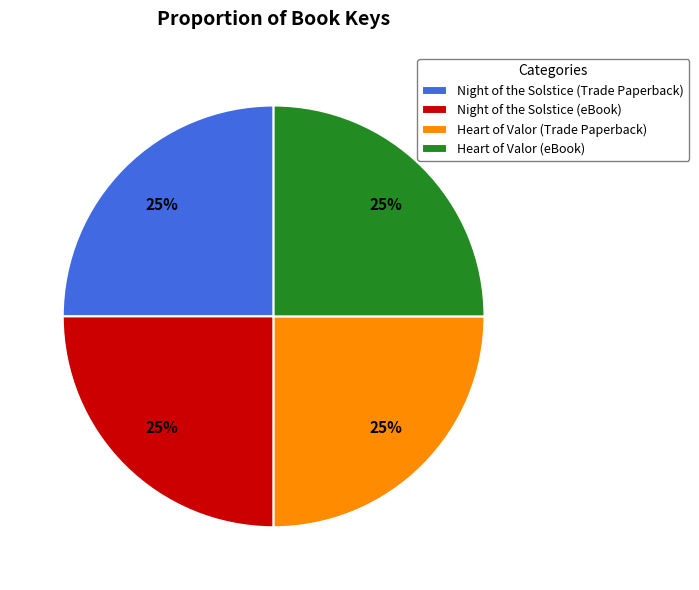

Count the number of slices in the pie.

4